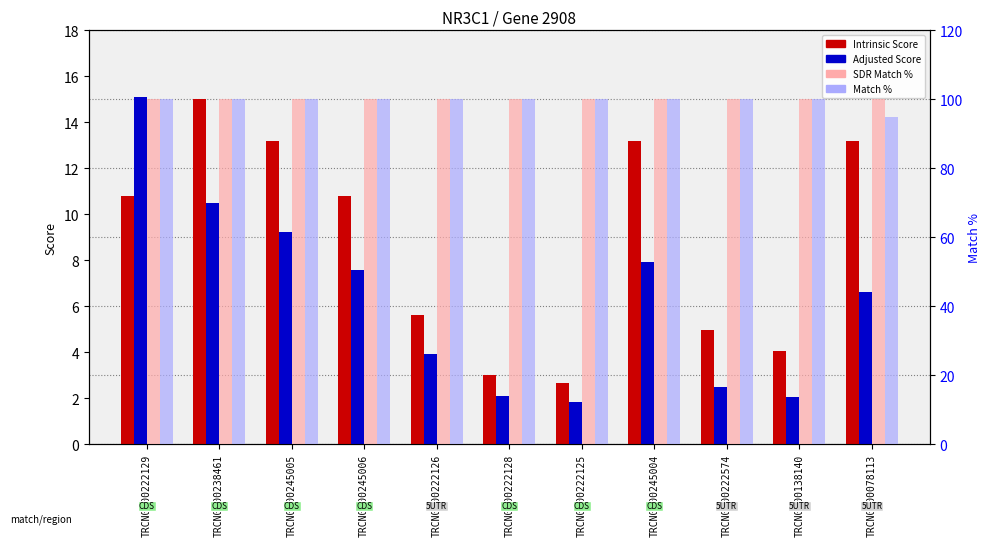

Is it true that Match % equals 36.5 at TRCN0000245004?

False